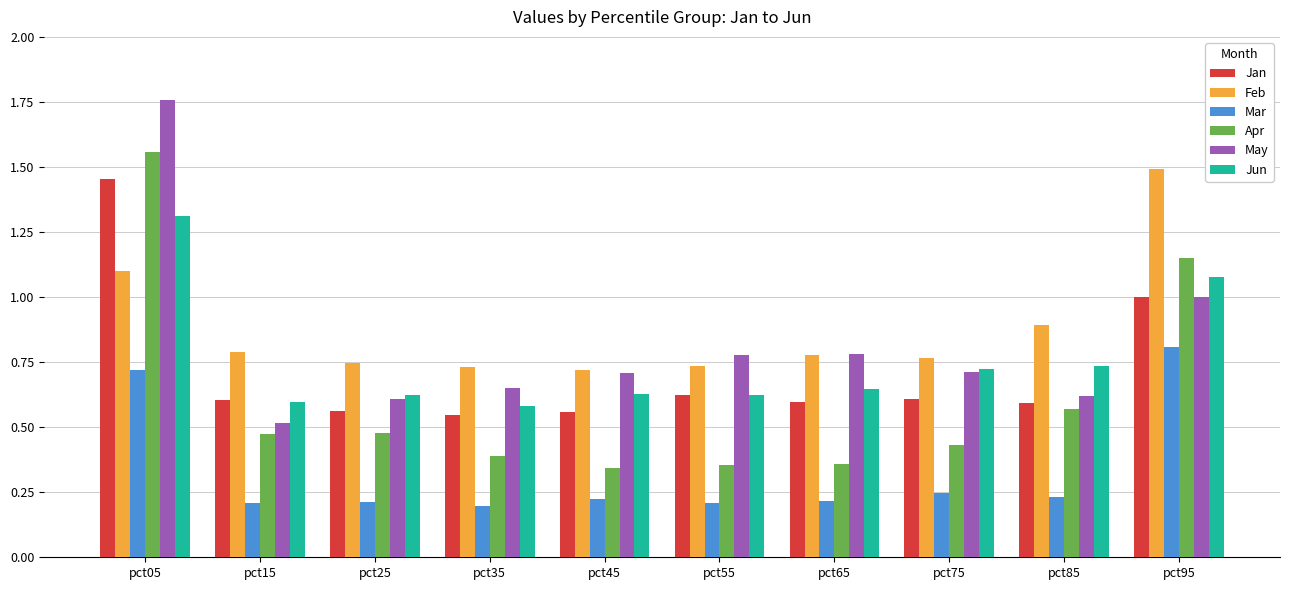

At how many categories does at least one series exceed 0?

10